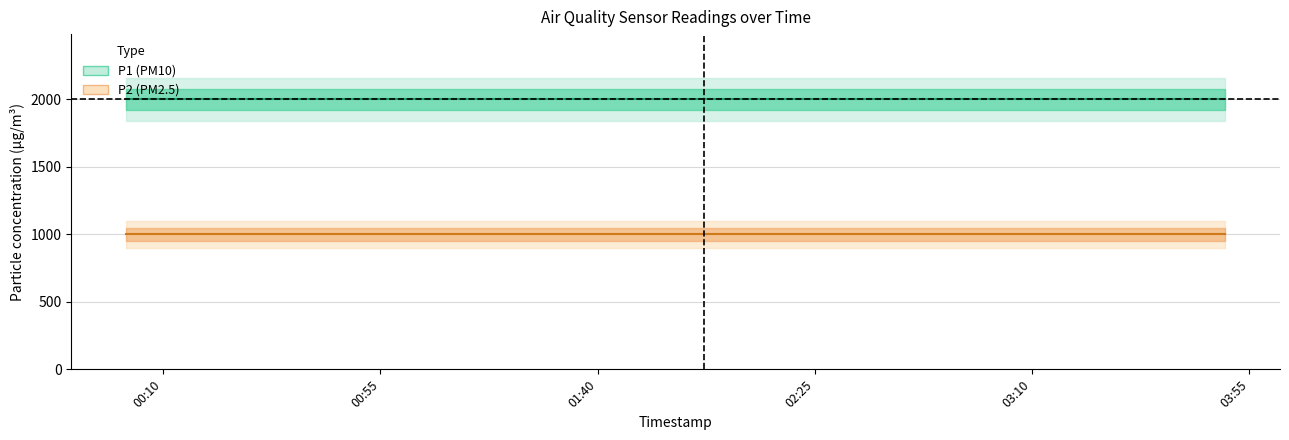

Rank the series at 2022-12-20T02:02:00 from lowest to highest value.

P2, P1